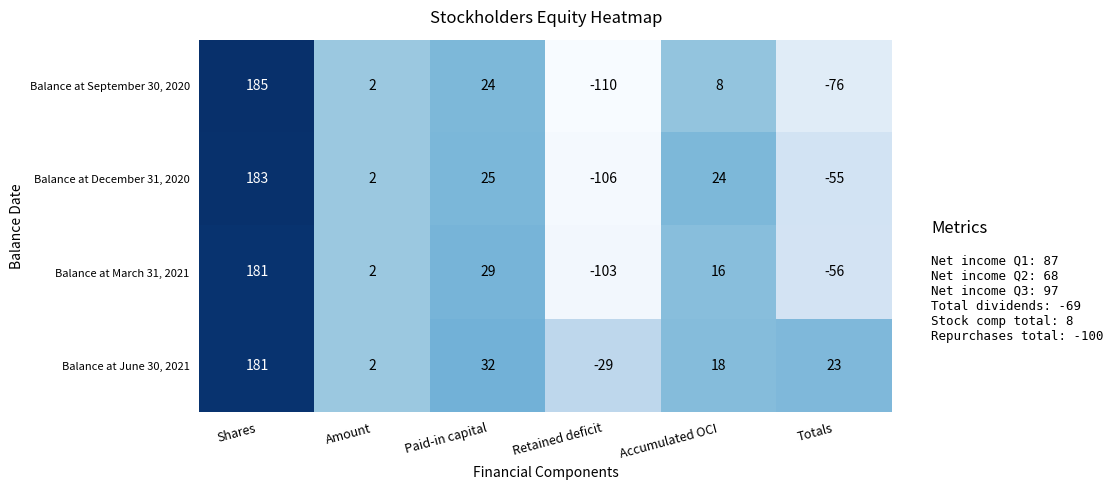

Which category has the highest value in the Balance at June 30, 2021 series?

Shares